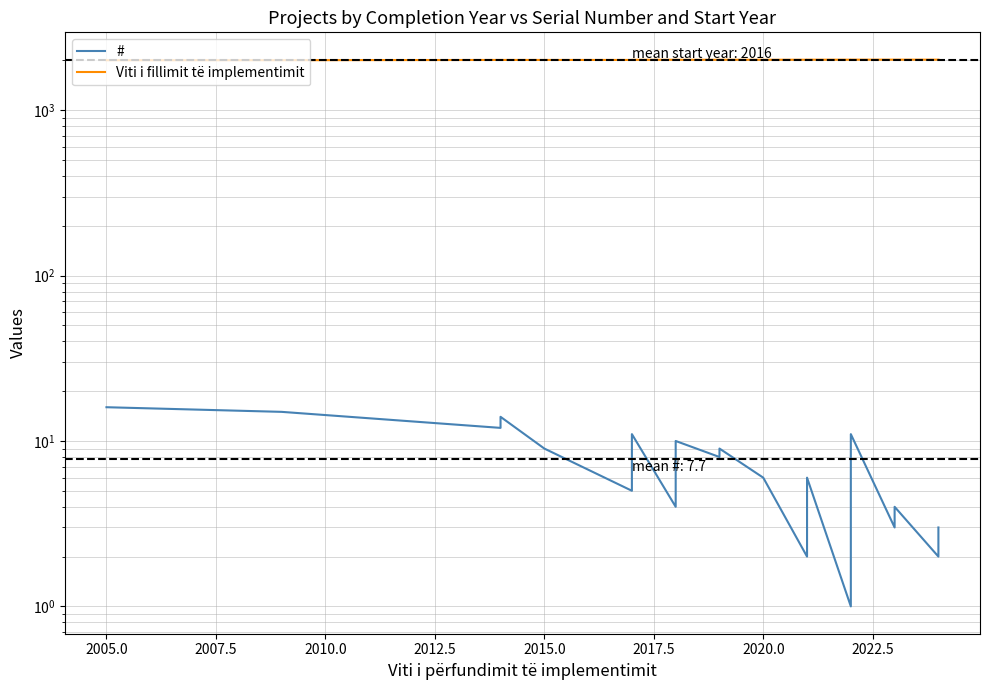

Reading left to right, transcribe all the data shown in this chart.

#: 16	15	12	13	14	9	5	8	10	11	4	7	10	8	9	6	2	6	1	5	7	11	3	4	2	3
Viti i fillimit të implementimit: 2004	2005	2012	2012	2012	2012	2012	2012	2015	2016	2017	2017	2017	2017	2018	2017	2018	2019	2019	2019	2020	2020	2020	2020	2020	2020